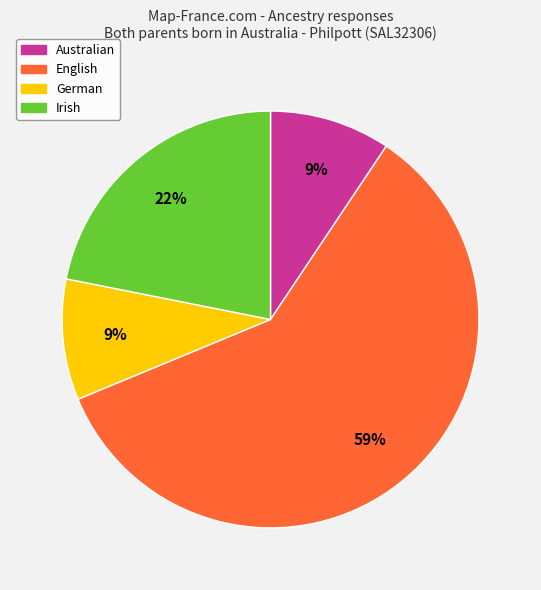

Combined, do Australian and German account for over 50%?

No